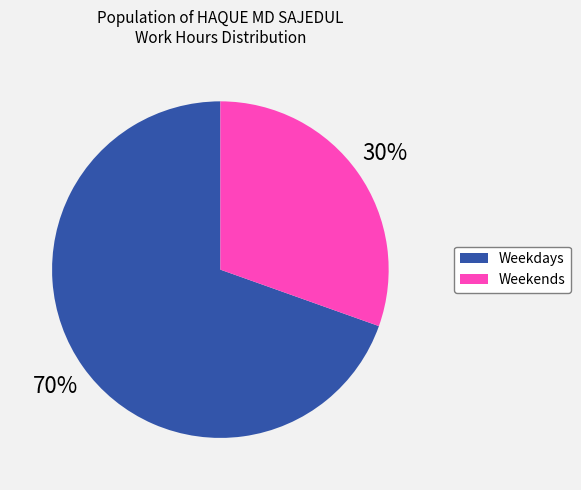

To the nearest percent, what percentage of the pie is Weekdays?

70%